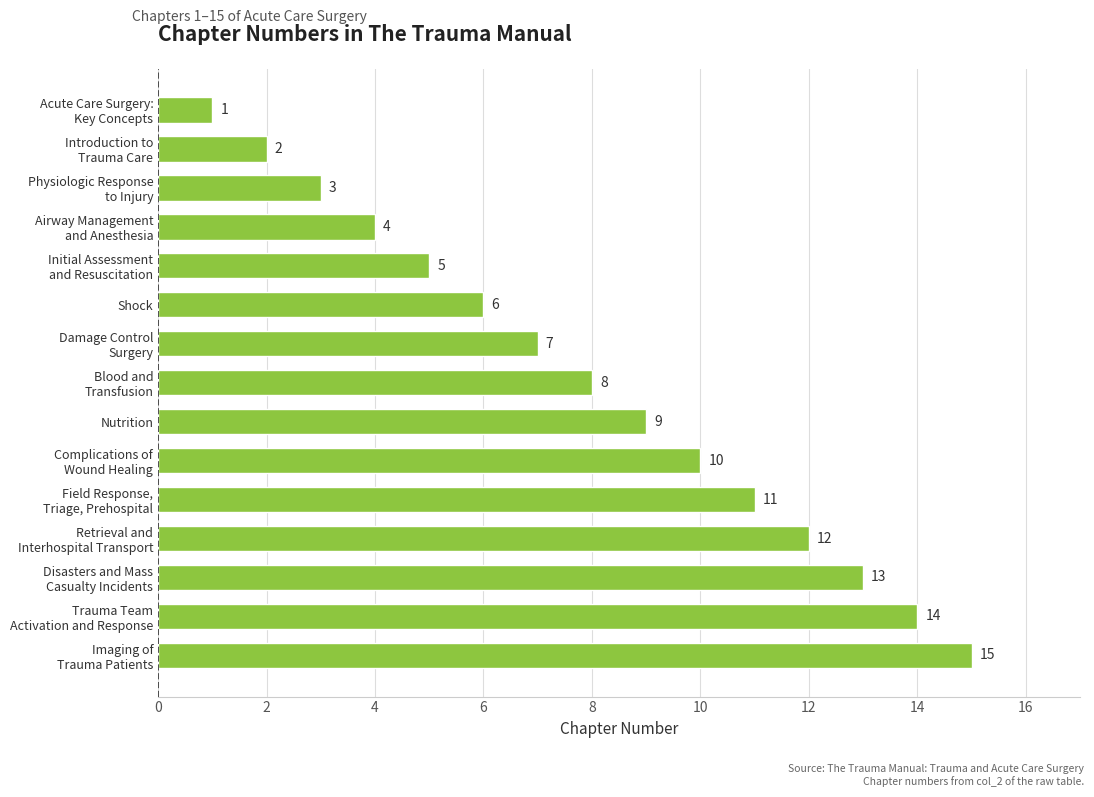

What is the label of the 10th bar from the bottom?

Shock